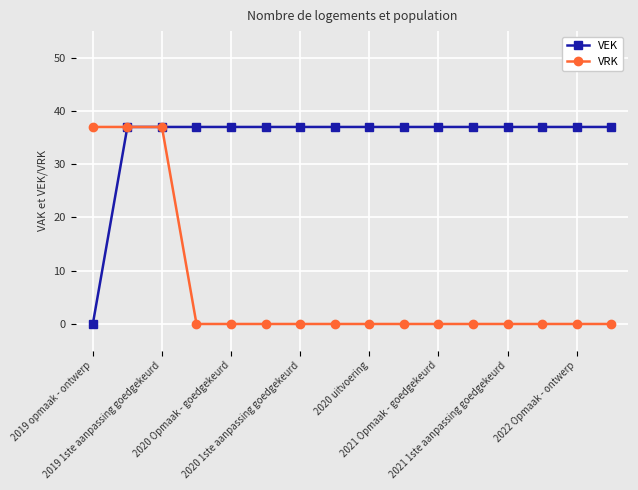

What is the value of the VEK point at the 3rd from the left?

37